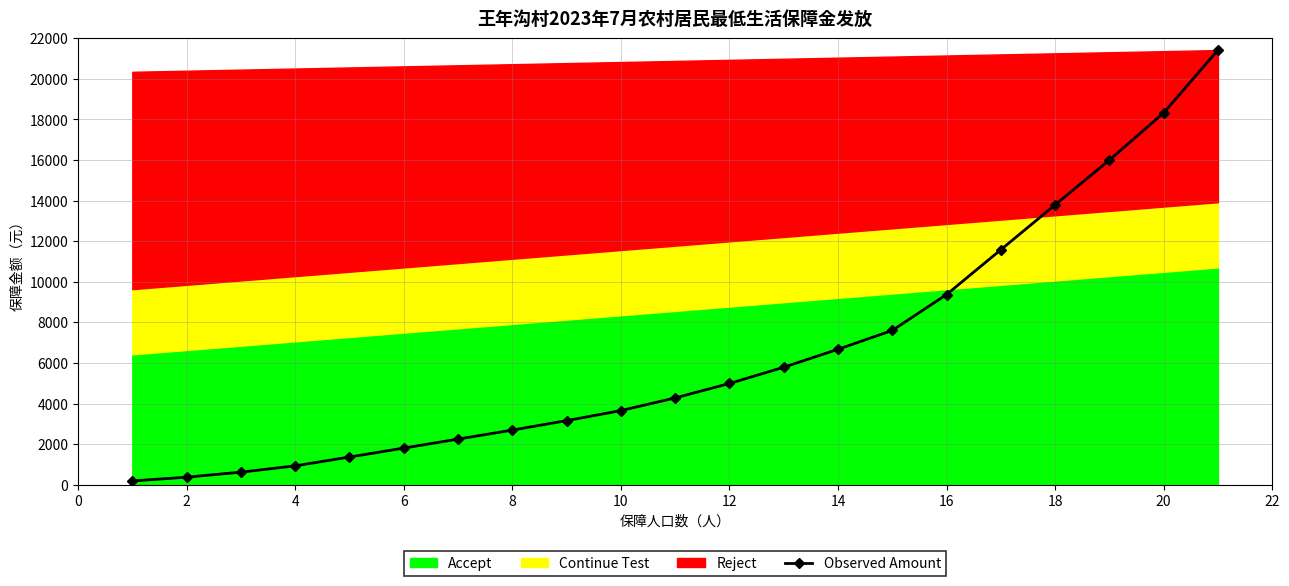

True or false: Observed Amount has more than 2 points higher than both neighbors.

False